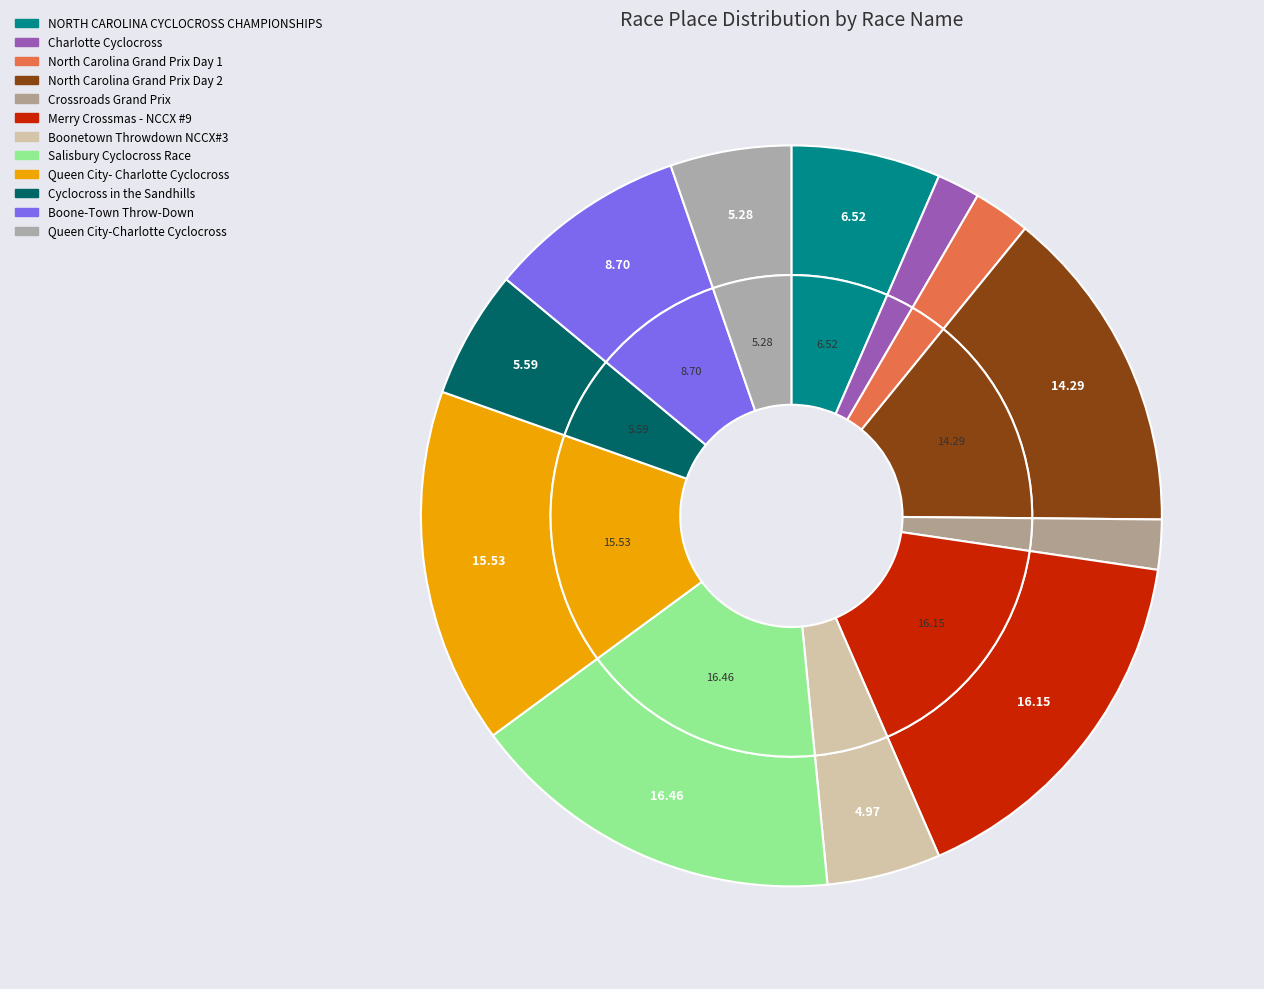

Does Queen City- Charlotte Cyclocross represent more than half of the total?

No